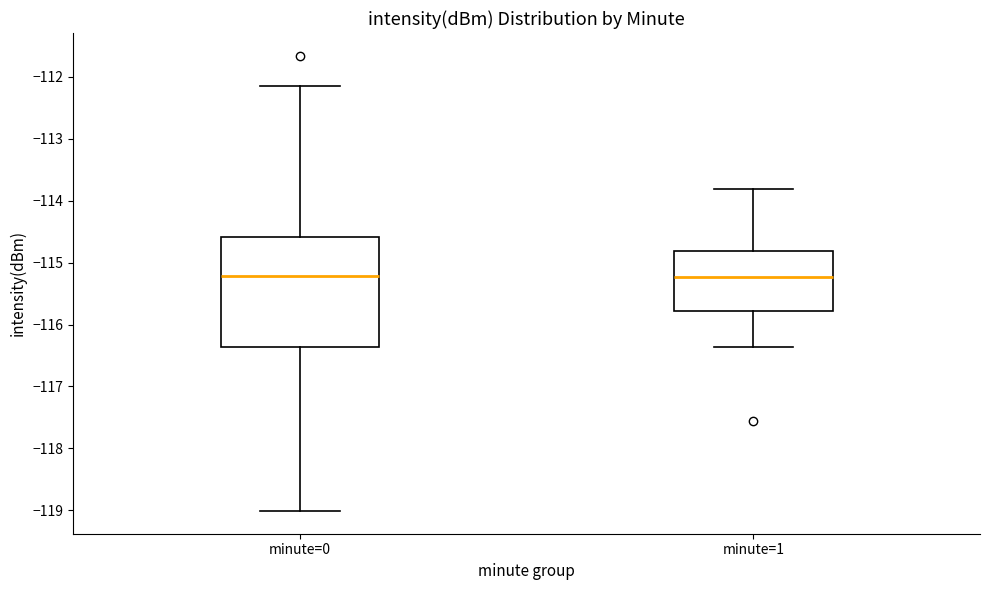

Reading left to right, transcribe this box plot: for each box, give where its median line is, the range the box spans, and where its two whiskers end, as read against the y-axis. The values are not printed on the chart, so give them approximately, as read against the axis.

minute=0: median -115.2, box -116.4 to -114.6, whiskers -119.0 to -112.1
minute=1: median -115.2, box -115.8 to -114.8, whiskers -116.4 to -113.8